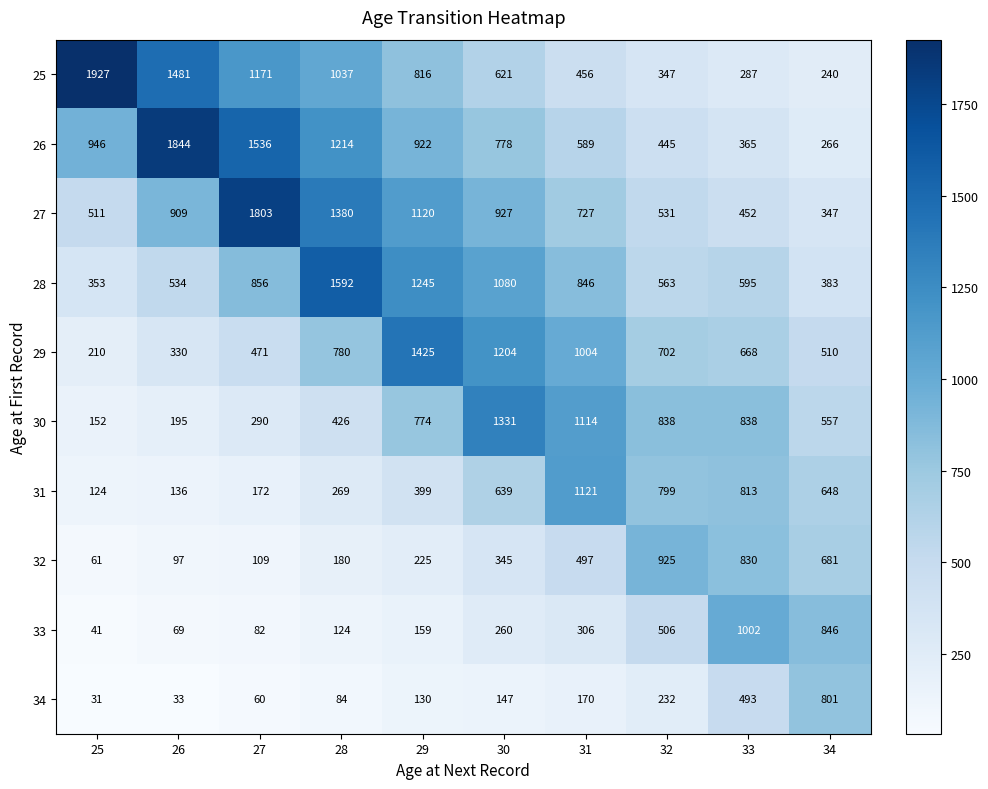

List the series in order of their peak value, lowest first.

34, 32, 33, 31, 30, 29, 28, 27, 26, 25